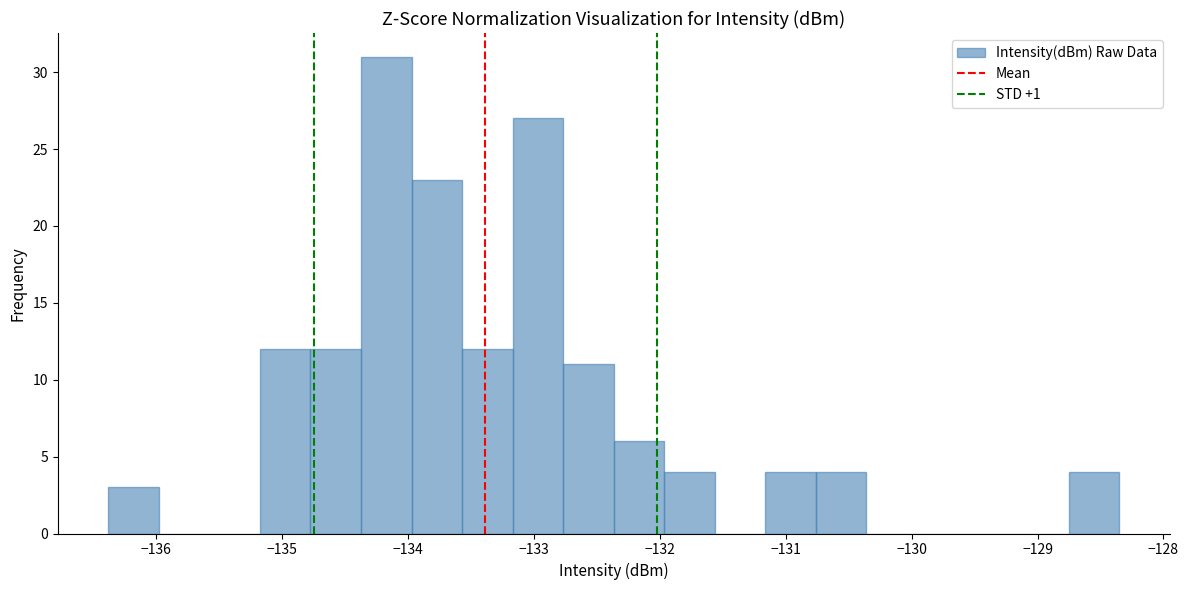

Over which range of the x-axis is the bar tallest?

-134.4 to -134.0